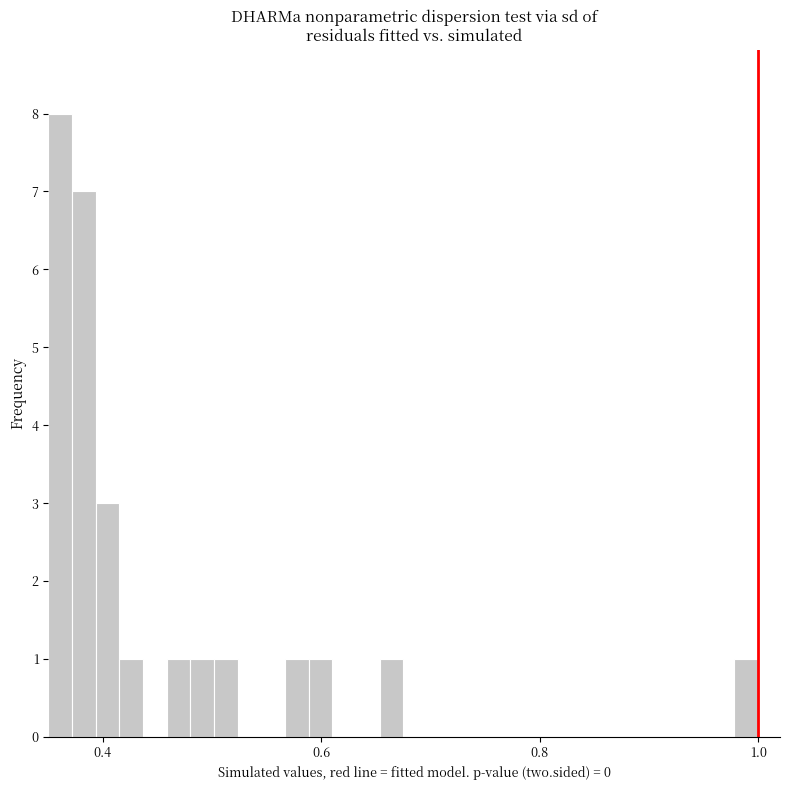

Around what value on the x-axis is the tallest bar? Give the approximate position of its centre, as read against the axis.

0.36